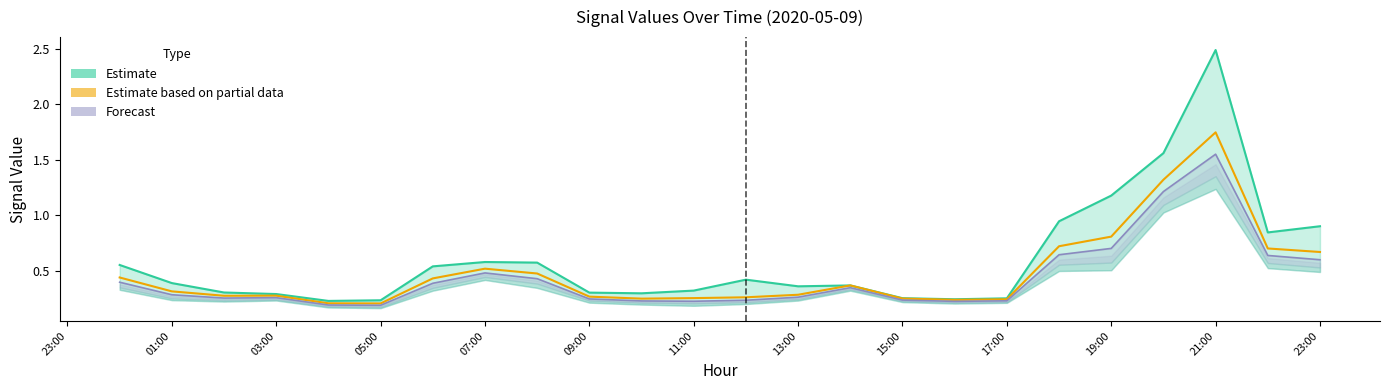

True or false: Estimate (col_4) has more than 0 points higher than both neighbors.

True